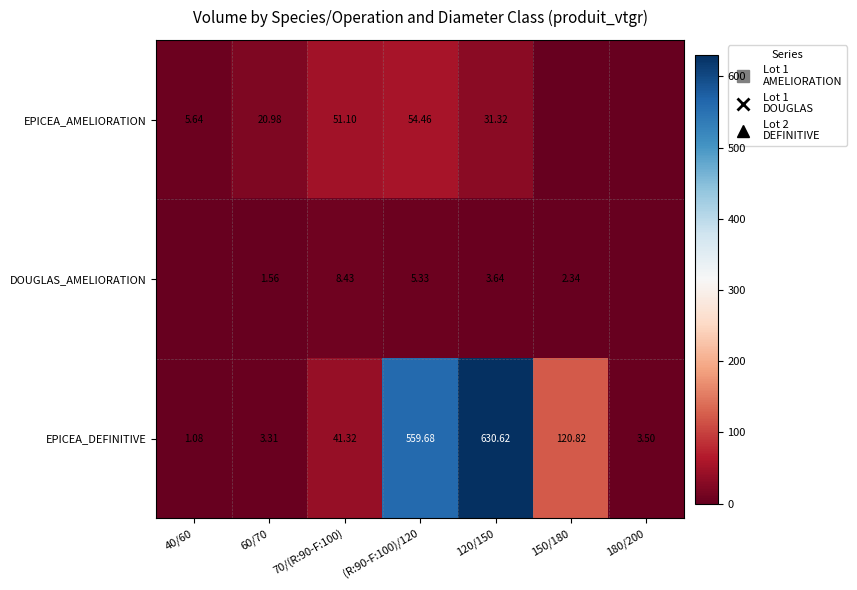

Rank the categories by DOUGLAS_AMELIORATION value from highest to lowest.

70/(R:90-F:100), (R:90-F:100)/120, 120/150, 150/180, 60/70, 40/60, 180/200